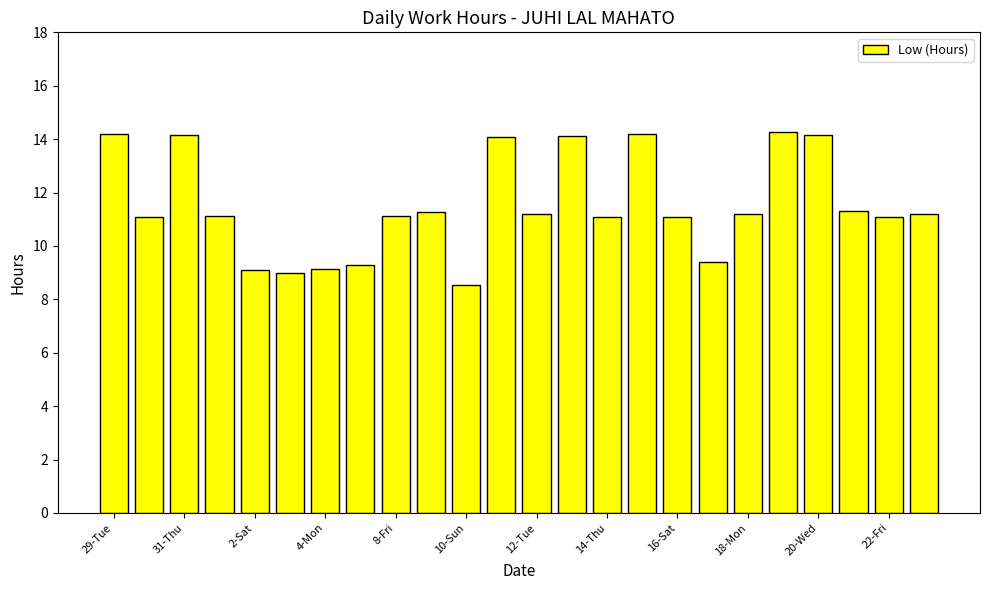

What is the greatest value displayed?

14.3